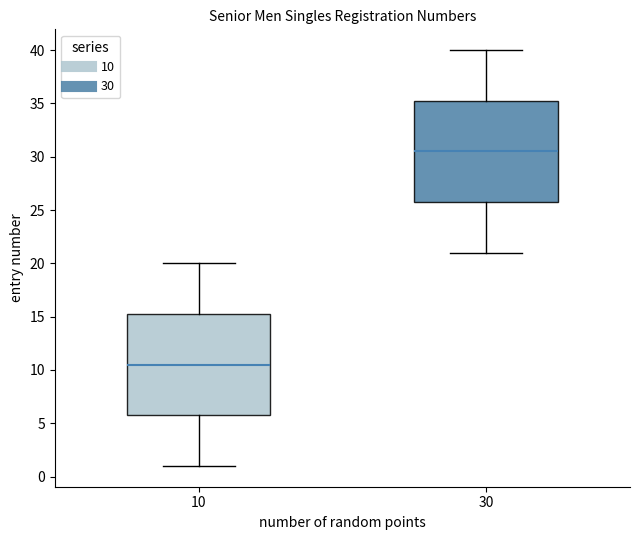

Reading left to right, transcribe this box plot: for each box, give where its median line is, the range the box spans, and where its two whiskers end, as read against the y-axis. The values are not printed on the chart, so give them approximately, as read against the axis.

10: median 10.5, box 6.0 to 15.5, whiskers 1.0 to 20.0
30: median 30.5, box 26.0 to 35.5, whiskers 21.0 to 40.0